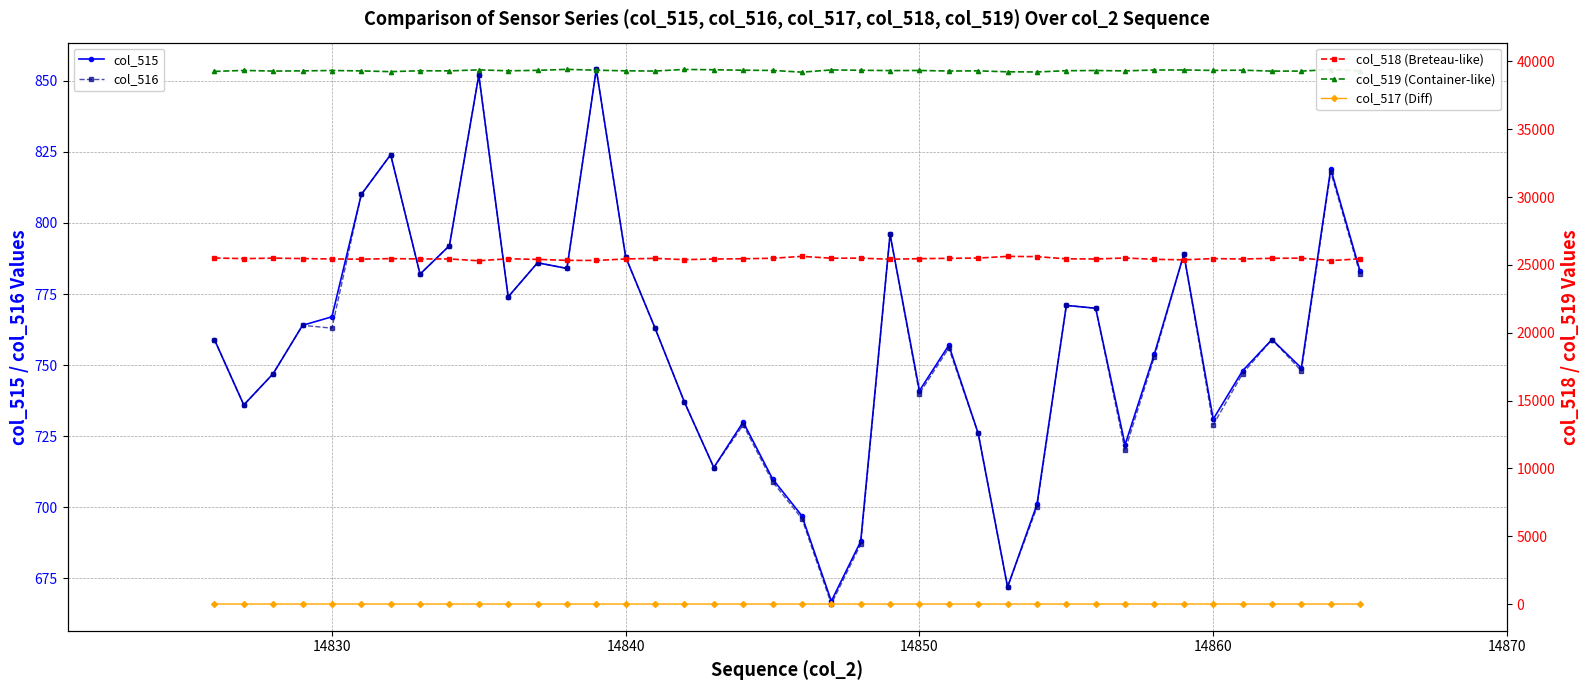

True or false: col_515 has more than 2 interior local peaks.

True